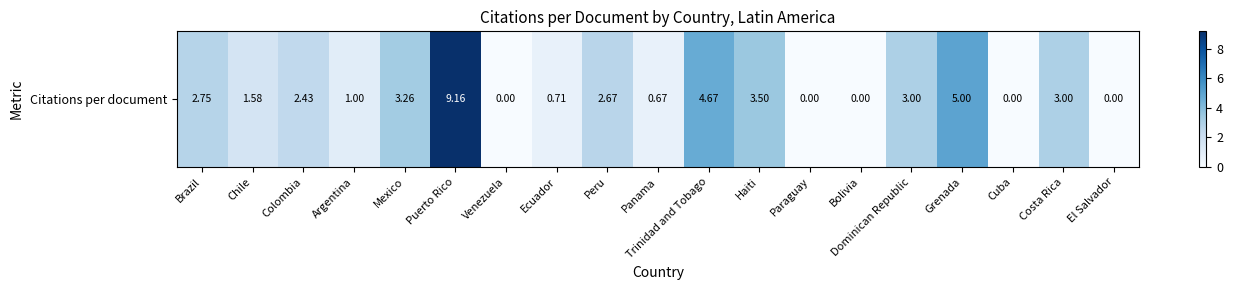

What is the ratio of the value at Costa Rica to the value at Chile?

1.9